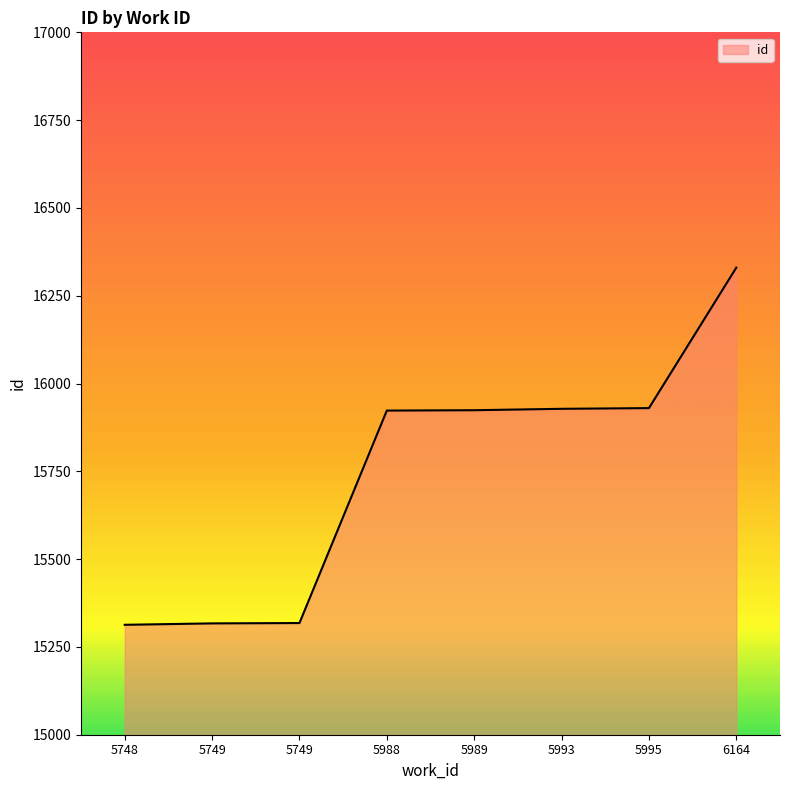

Reading left to right, transcribe all the data shown in this chart.

5748=15313	5749=15317	5749=15318	5988=15923	5989=15924	5993=15928	5995=15930	6164=16330